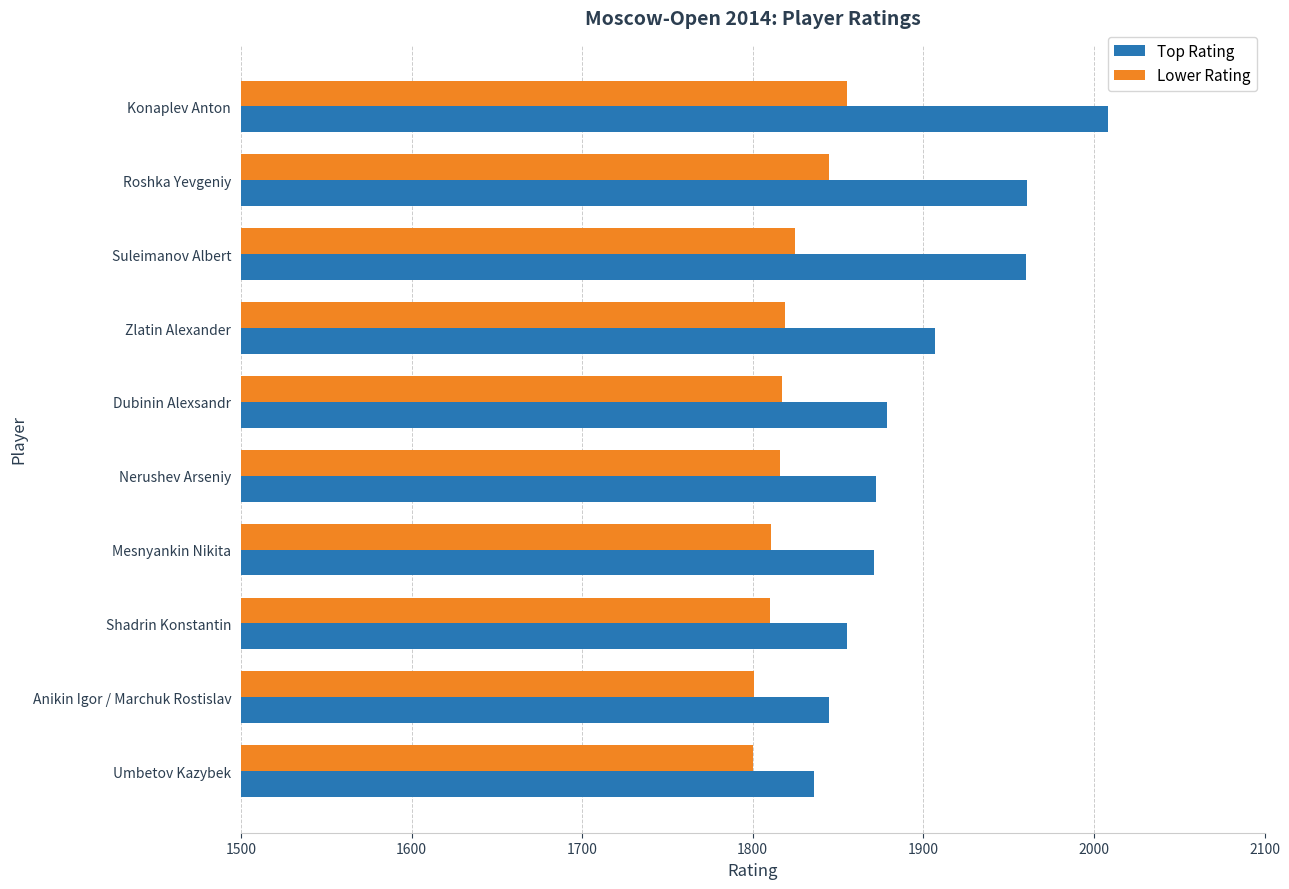

Which series has the largest range (max minus min)?

Top Rating